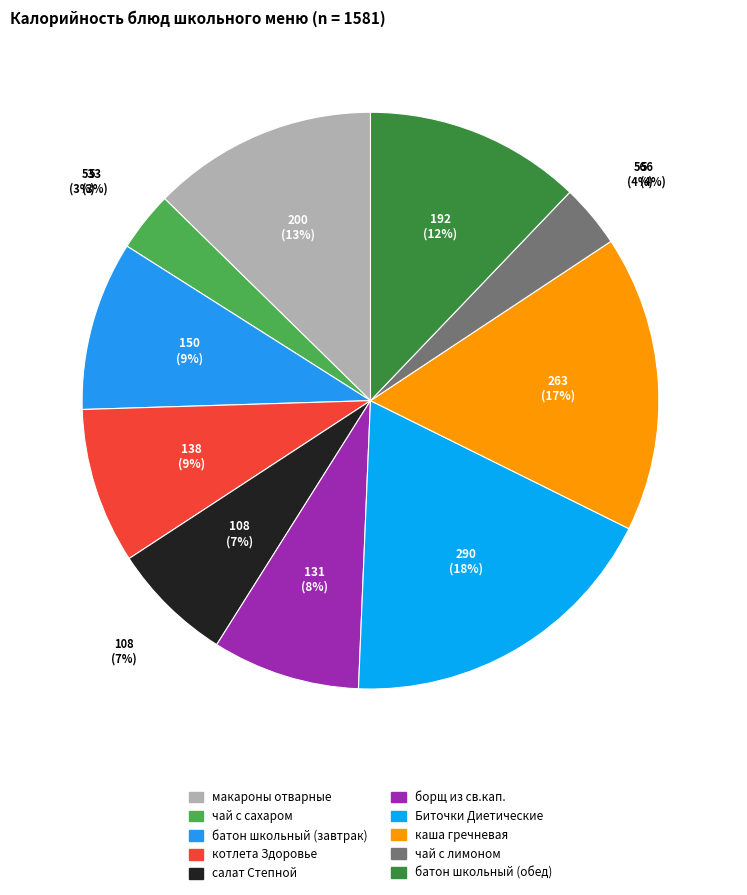

What is the ratio of the value at чай с лимоном to the value at батон школьный (обед)?

0.3